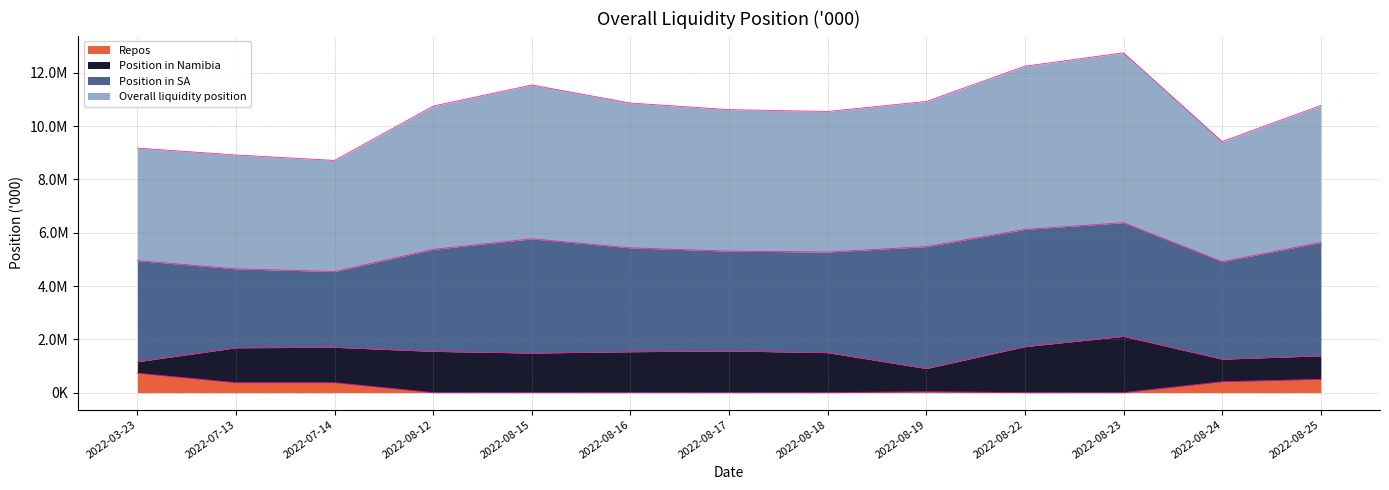

Does the chart have visible grid lines?

Yes